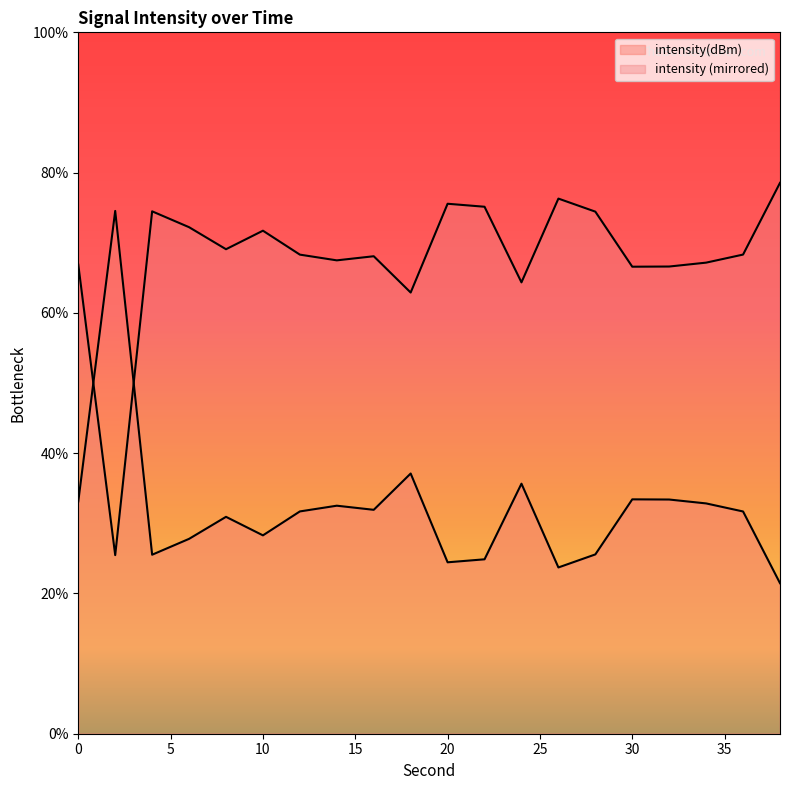

What is the ratio of the value at 18 to the value at 2?

0.5